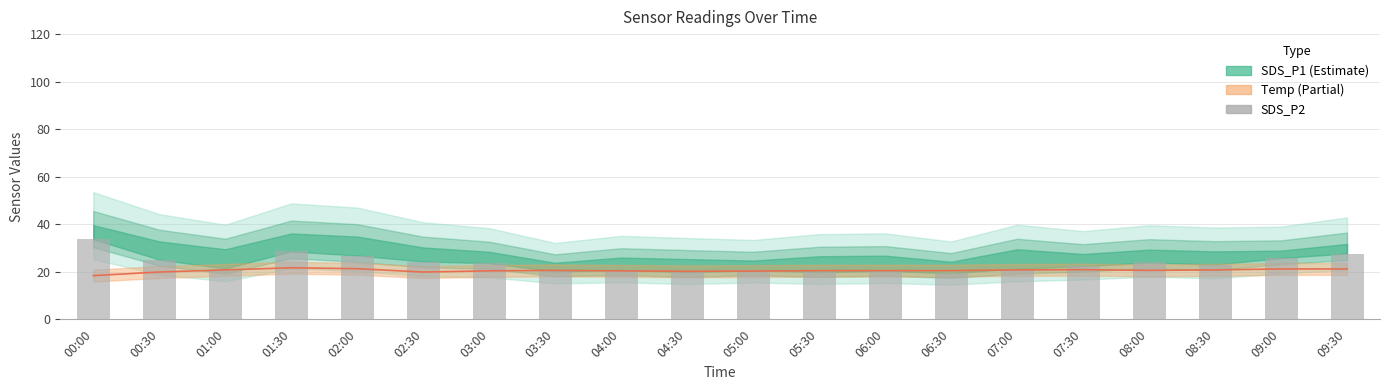

What is the difference between the highest and lowest values at 00:00?

15.3